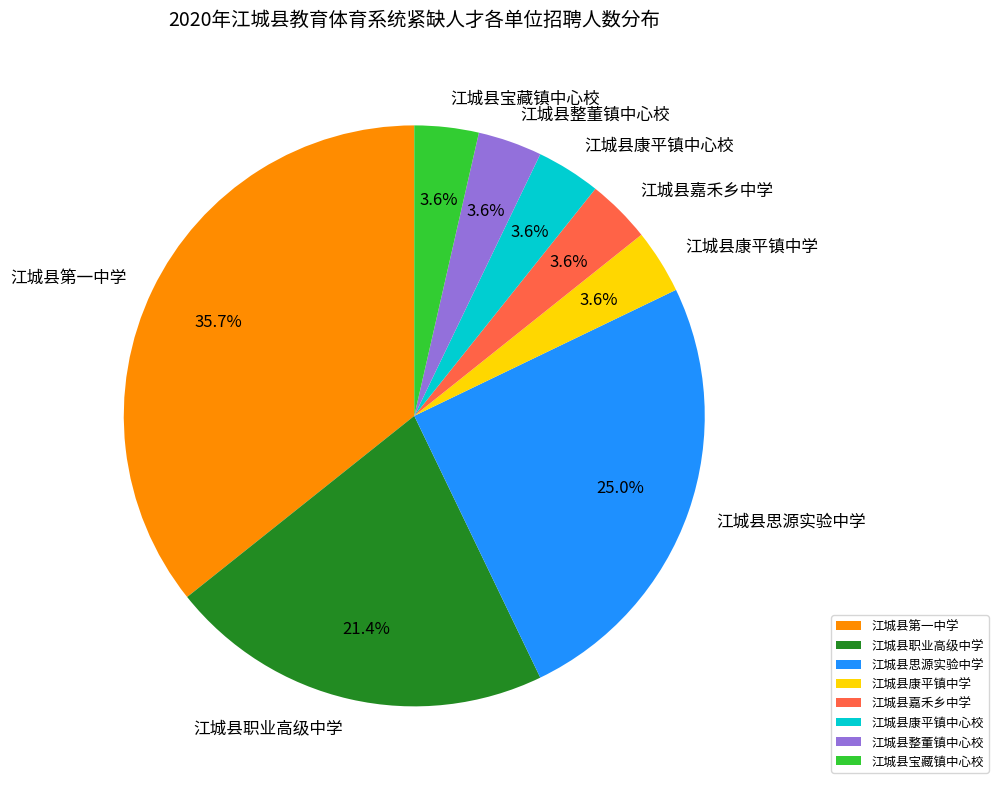

Does 江城县职业高级中学 account for over 50% of the chart?

No